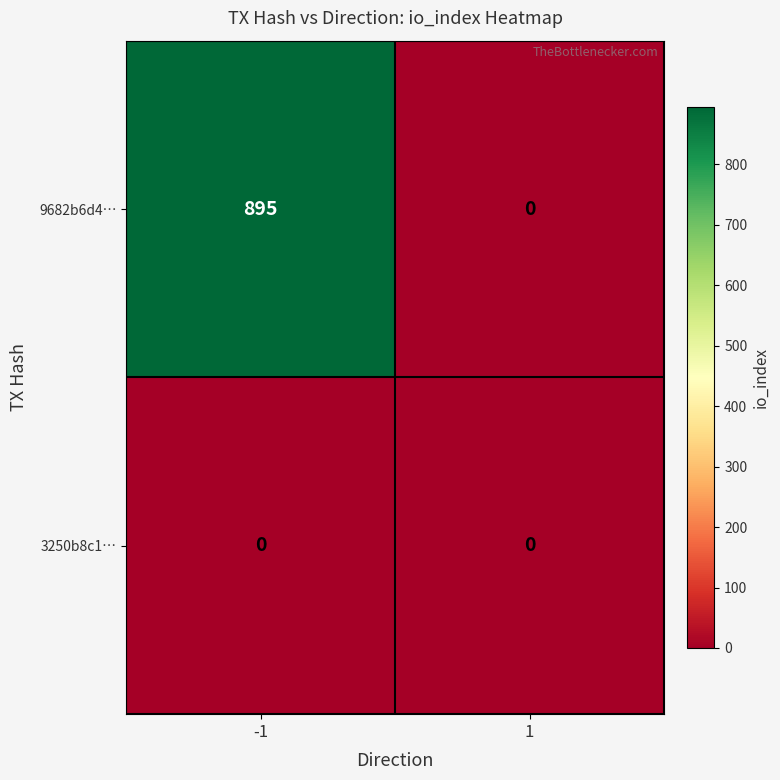

Reading left to right, extract all data points from this chart.

9682b6d4…: -1=895	1=0
3250b8c1…: -1=0	1=0